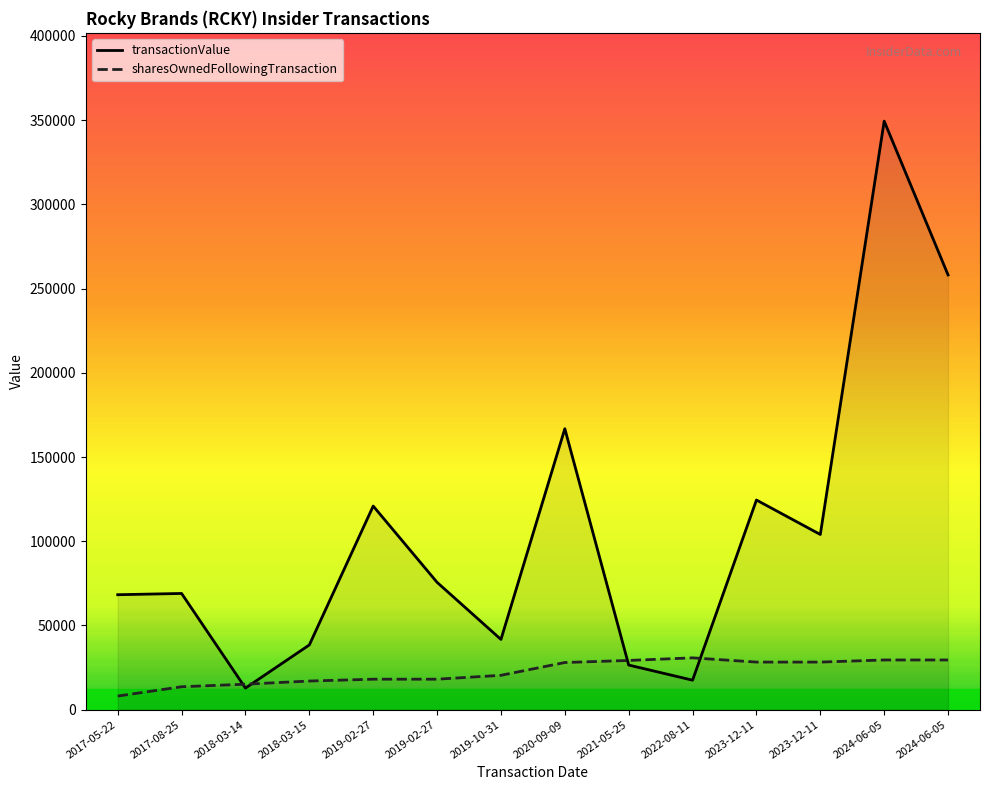

Does the chart display data point markers on the line(s)?

No